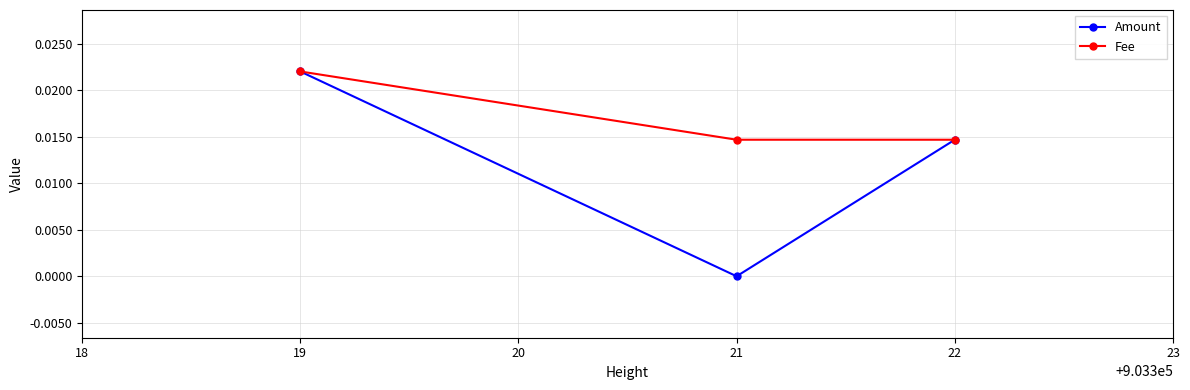

Which series has the largest range (max minus min)?

Amount